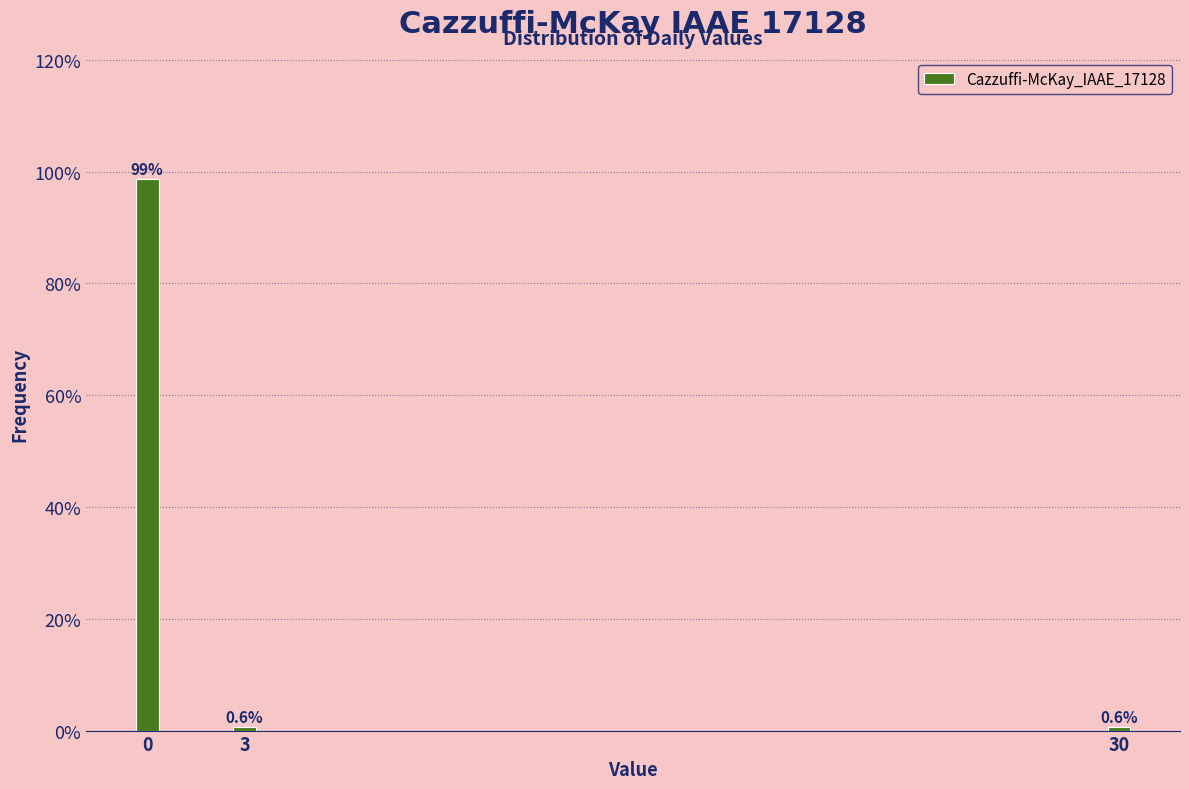

Reading right to left, extract all data points from this chart.

0.6	0.6	98.8